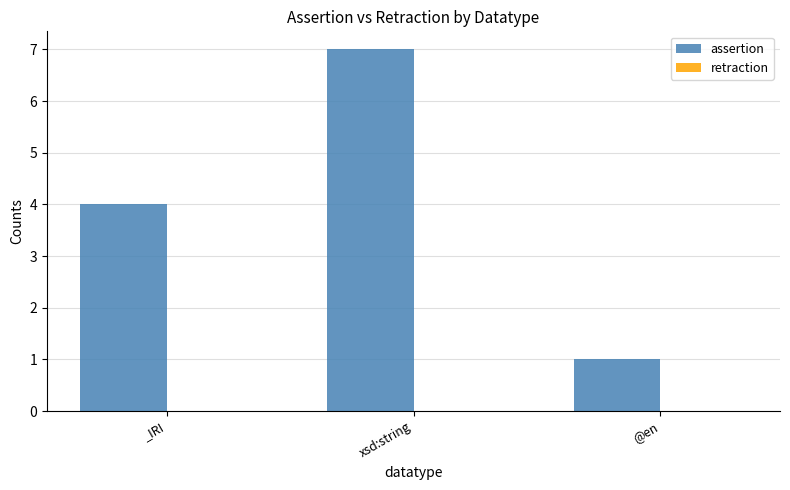

What is the approximate value at _IRI?

4